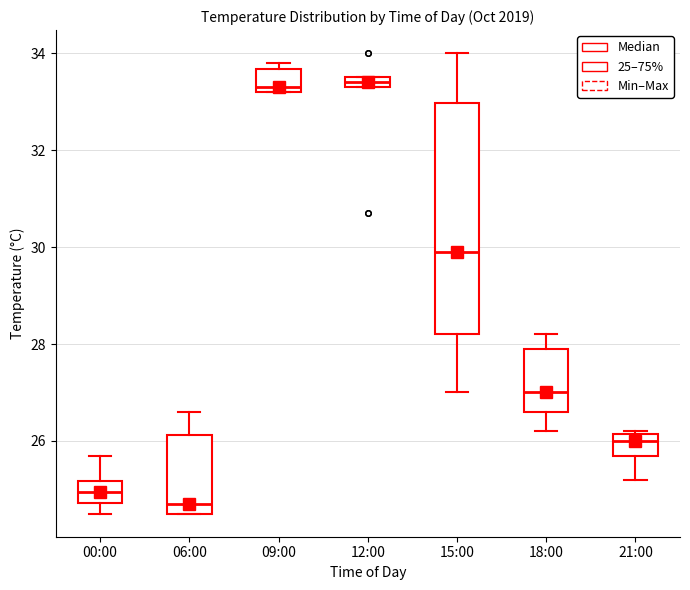

Which box has the lowest median line?

06:00